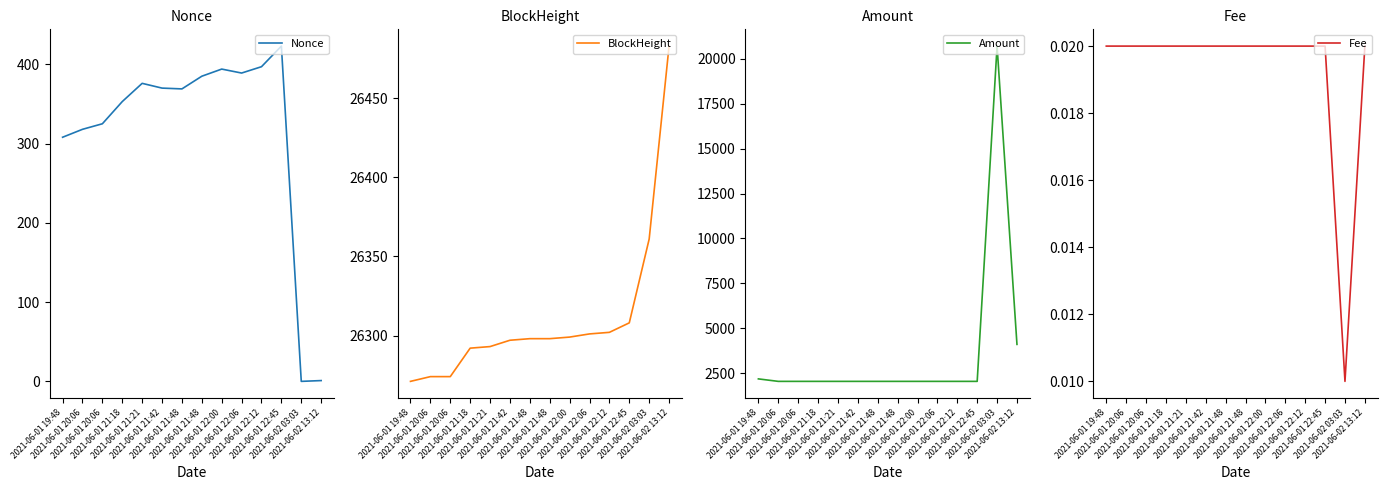

Reading left to right, transcribe all the data shown in this chart.

Nonce: 2021-06-01 19:48=308.0	2021-06-01 20:06=318.0	2021-06-01 20:06=325.0	2021-06-01 21:18=353.0	2021-06-01 21:21=376.0	2021-06-01 21:42=370.0	2021-06-01 21:48=369.0	2021-06-01 21:48=385.0	2021-06-01 22:00=394.0	2021-06-01 22:06=389.0	2021-06-01 22:12=397.0	2021-06-01 22:45=423.0	2021-06-02 03:03=0.0	2021-06-02 13:12=1.0
BlockHeight: 2021-06-01 19:48=26271.0	2021-06-01 20:06=26274.0	2021-06-01 20:06=26274.0	2021-06-01 21:18=26292.0	2021-06-01 21:21=26293.0	2021-06-01 21:42=26297.0	2021-06-01 21:48=26298.0	2021-06-01 21:48=26298.0	2021-06-01 22:00=26299.0	2021-06-01 22:06=26301.0	2021-06-01 22:12=26302.0	2021-06-01 22:45=26308.0	2021-06-02 03:03=26361.0	2021-06-02 13:12=26483.0
Amount: 2021-06-01 19:48=2193.3	2021-06-01 20:06=2055.9	2021-06-01 20:06=2055.9	2021-06-01 21:18=2055.9	2021-06-01 21:21=2055.9	2021-06-01 21:42=2055.9	2021-06-01 21:48=2055.9	2021-06-01 21:48=2055.9	2021-06-01 22:00=2055.9	2021-06-01 22:06=2055.9	2021-06-01 22:12=2055.9	2021-06-01 22:45=2055.9	2021-06-02 03:03=20695.0	2021-06-02 13:12=4111.7
Fee: 2021-06-01 19:48=0.0	2021-06-01 20:06=0.0	2021-06-01 20:06=0.0	2021-06-01 21:18=0.0	2021-06-01 21:21=0.0	2021-06-01 21:42=0.0	2021-06-01 21:48=0.0	2021-06-01 21:48=0.0	2021-06-01 22:00=0.0	2021-06-01 22:06=0.0	2021-06-01 22:12=0.0	2021-06-01 22:45=0.0	2021-06-02 03:03=0.0	2021-06-02 13:12=0.0